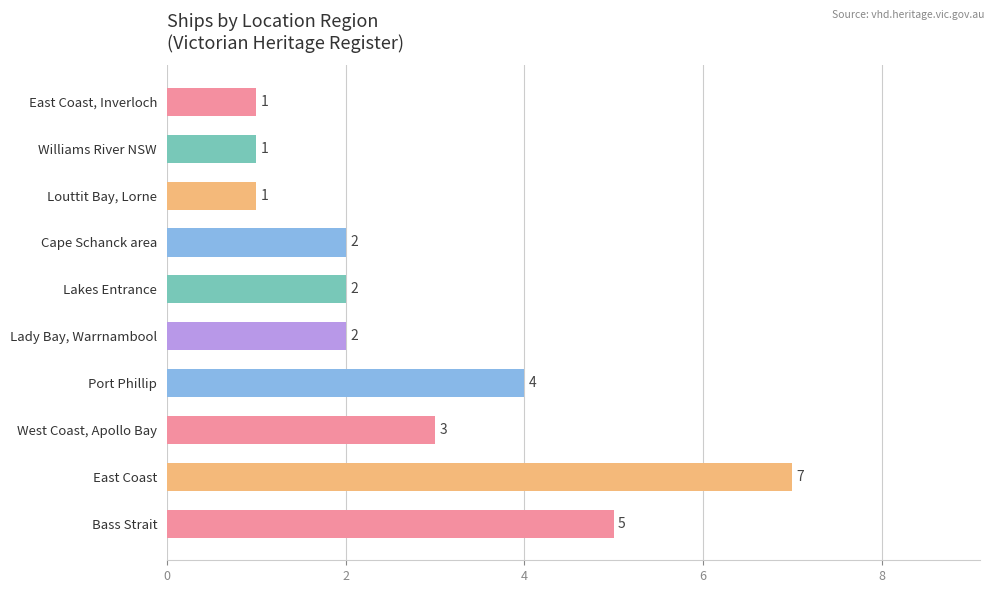

At which label is the value closest to 4?

Port Phillip